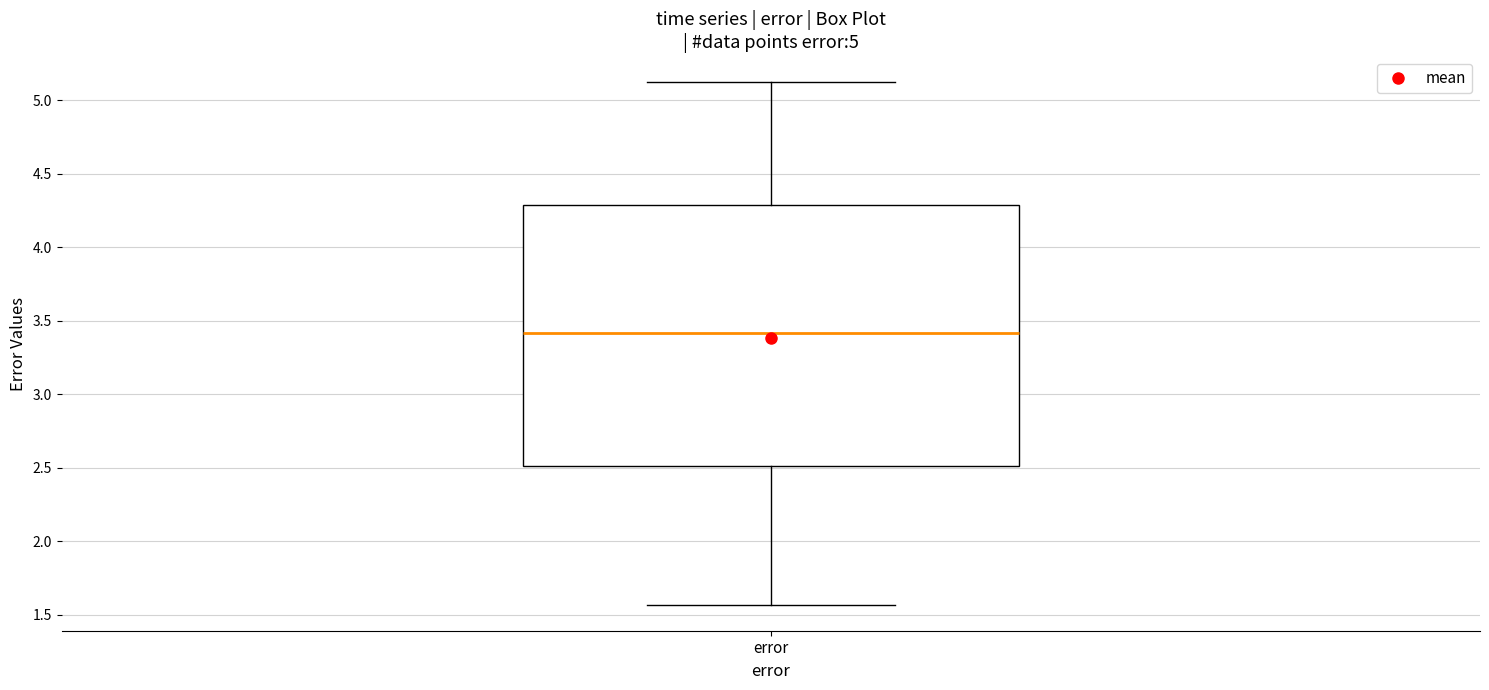

Transcribe this box plot: give where the median line is, the range the box spans, and where the two whiskers end, as read against the y-axis. The values are not printed on the chart, so give them approximately, as read against the axis.

median 3.40, box 2.50 to 4.30, whiskers 1.55 to 5.10